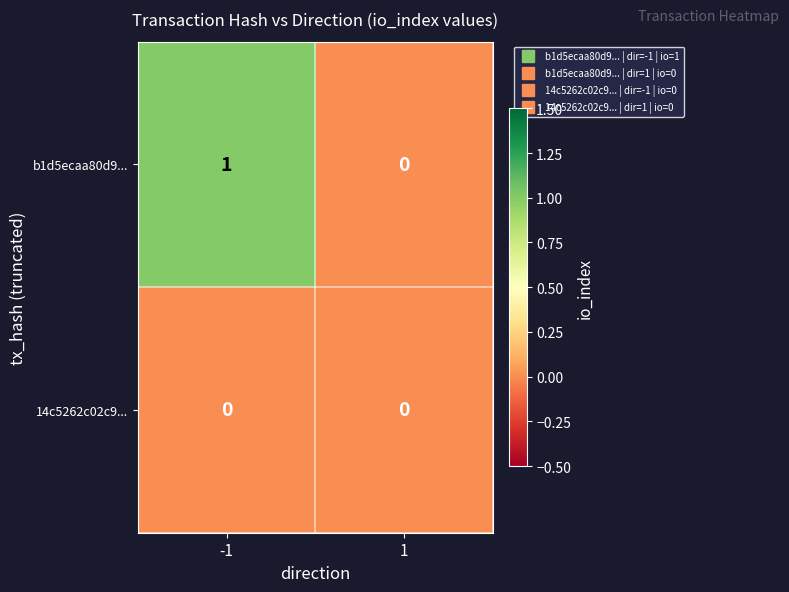

Reading right to left, list all the values displayed in this chart.

b1d5ecaa80d9...: 0	1
14c5262c02c9...: 0	0